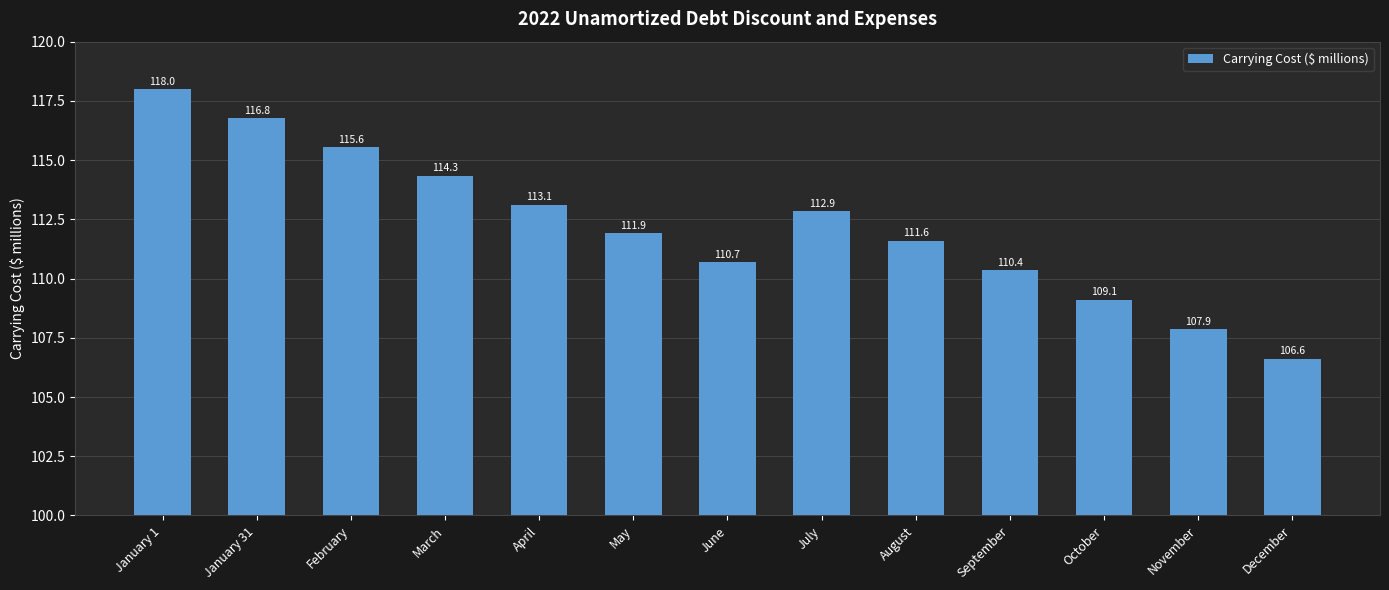

The chart shows a value of 44.1 at July. True or false?

False